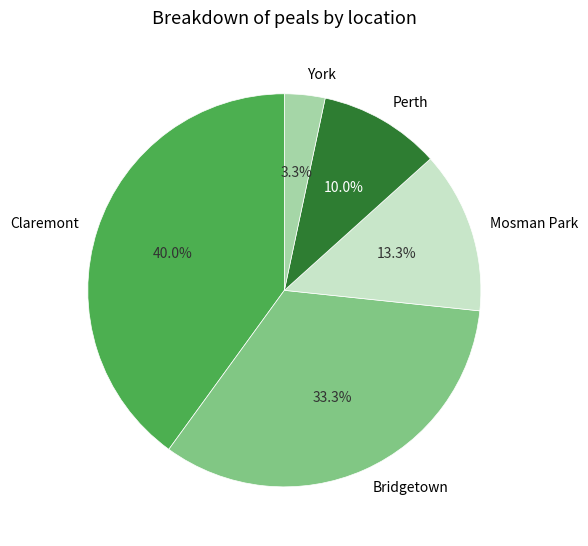

Rank the categories by value from highest to lowest.

Claremont, Bridgetown, Mosman Park, Perth, York